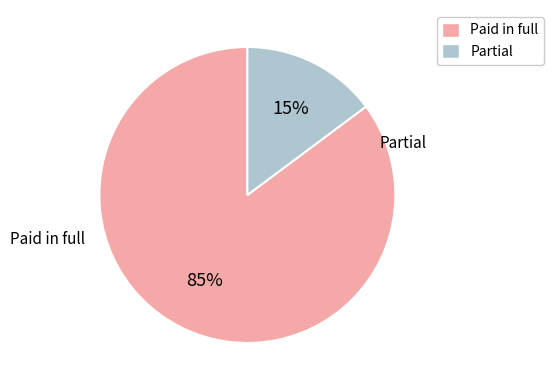

Does any single category account for the majority?

Yes